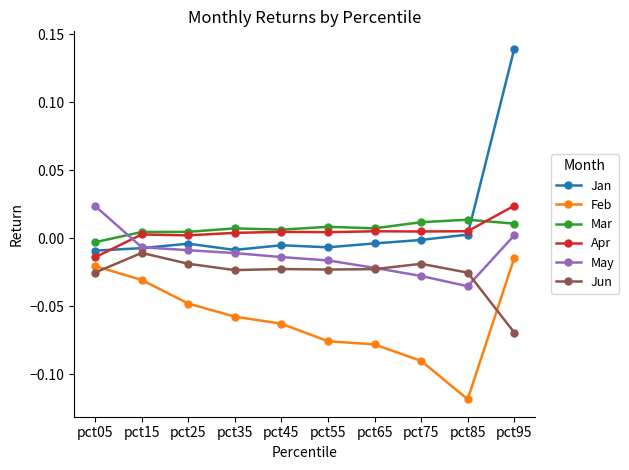

Rank the series at pct95 from lowest to highest value.

Jun, Feb, May, Mar, Apr, Jan